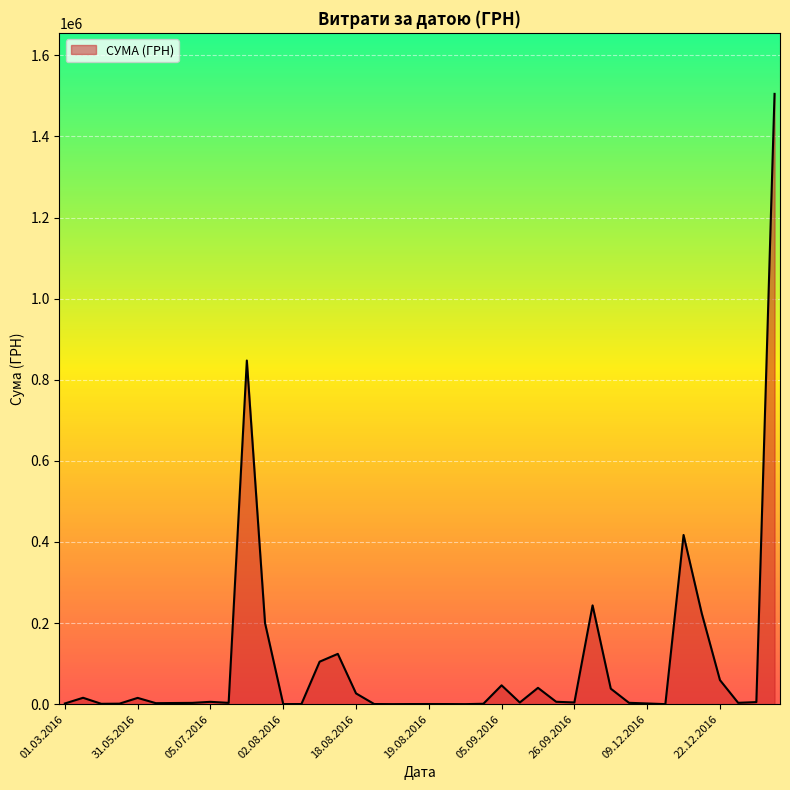

What is the greatest value displayed?

1504929.0